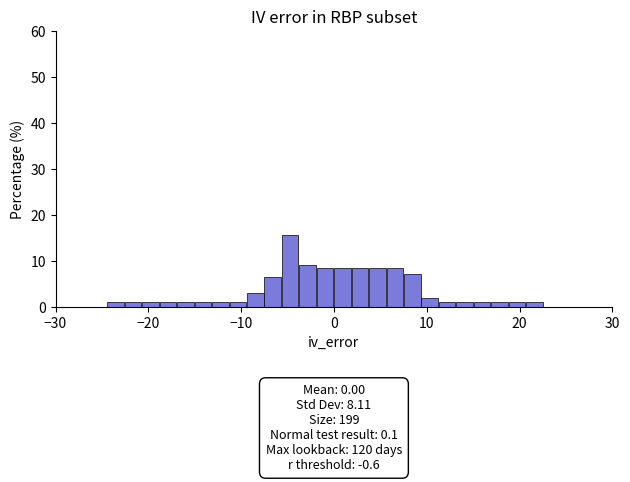

Around what value on the x-axis is the tallest bar? Give the approximate position of its centre, as read against the axis.

-5